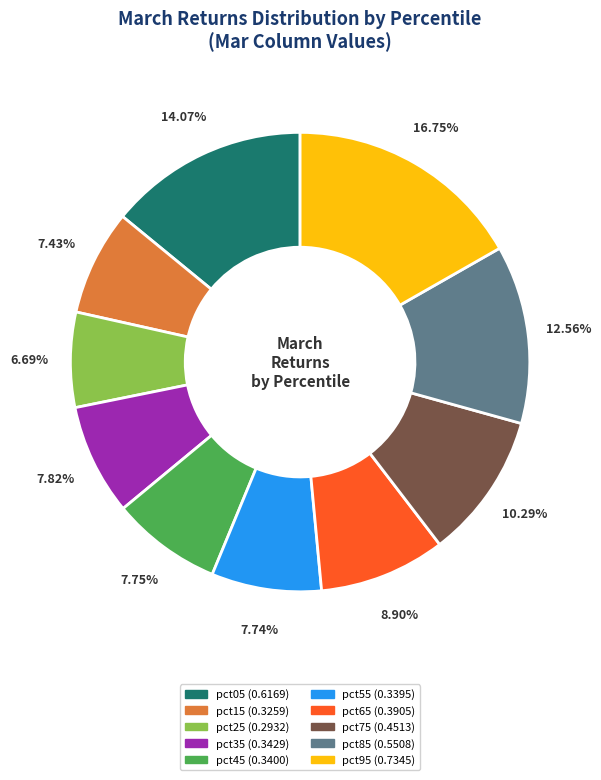

Is there a majority slice in this chart?

No